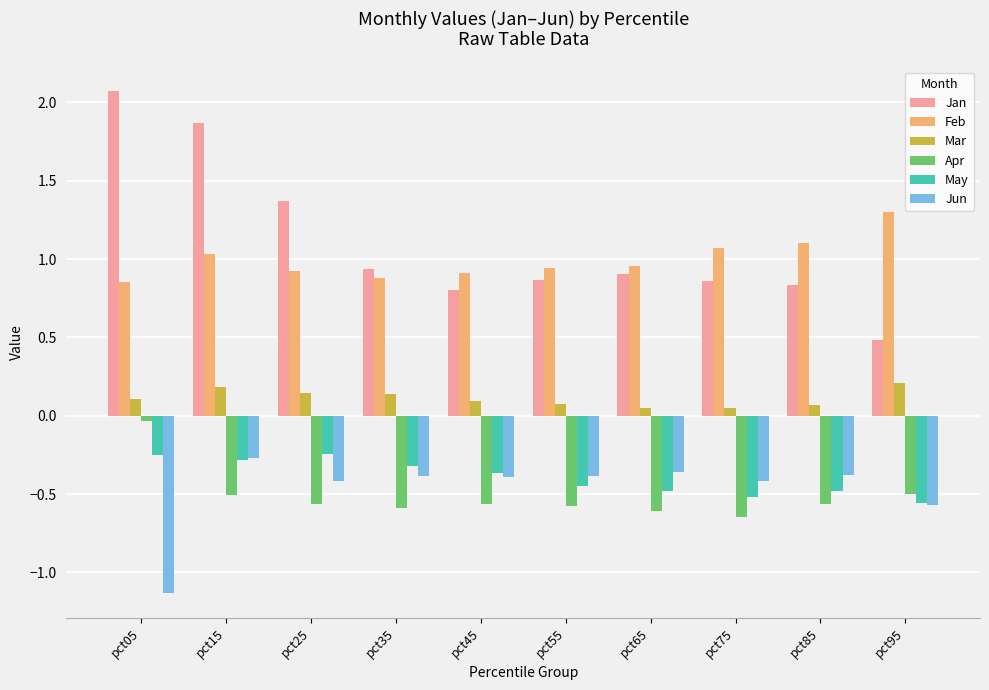

What is the difference between the maximum and second lowest values in the Apr series?

0.6